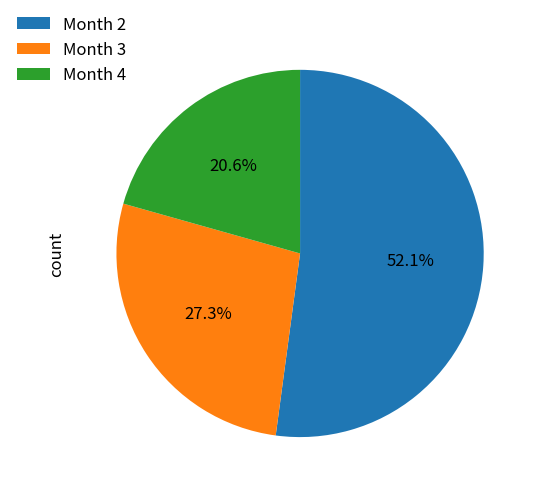

Is there any slice that represents more than half of the pie?

Yes